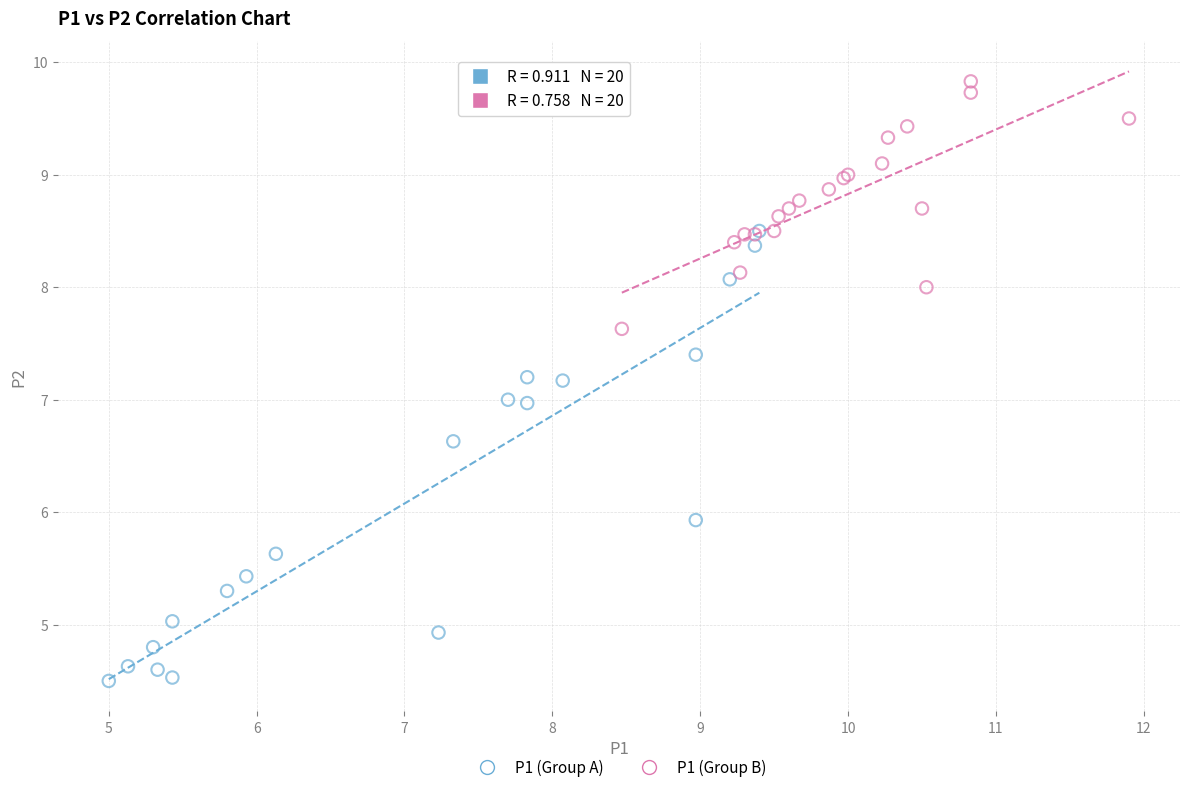

Which series has the widest spread of Y values?

P1 (Group A)